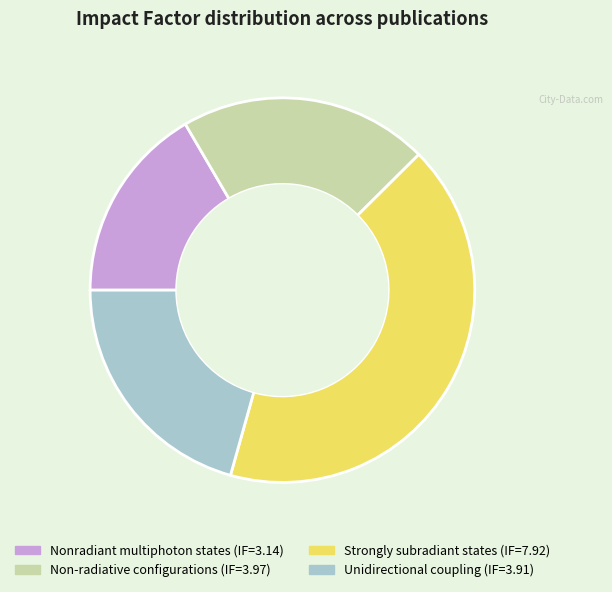

The Nonradiant multiphoton states slice represents 10% of the pie. True or false?

False